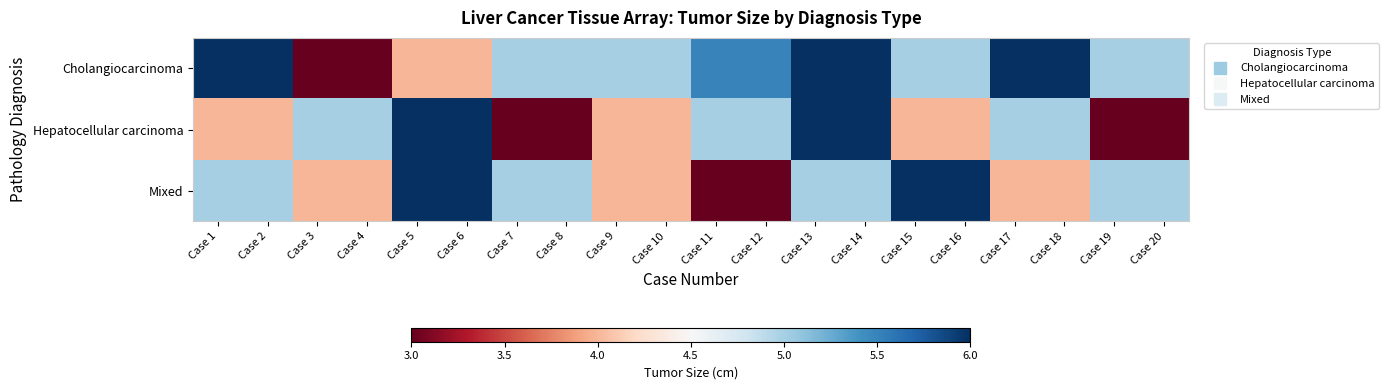

What is the total value across all series at Case 20?

13.0